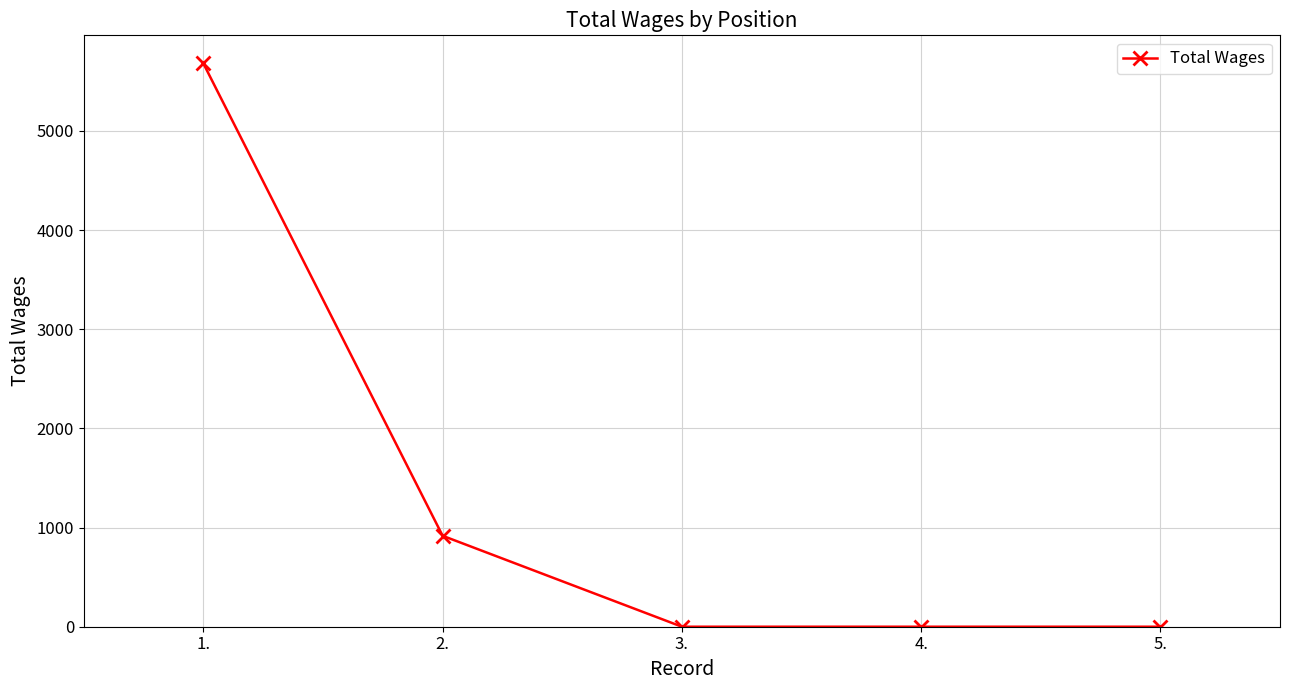

How many values are between 0 and 917?

4